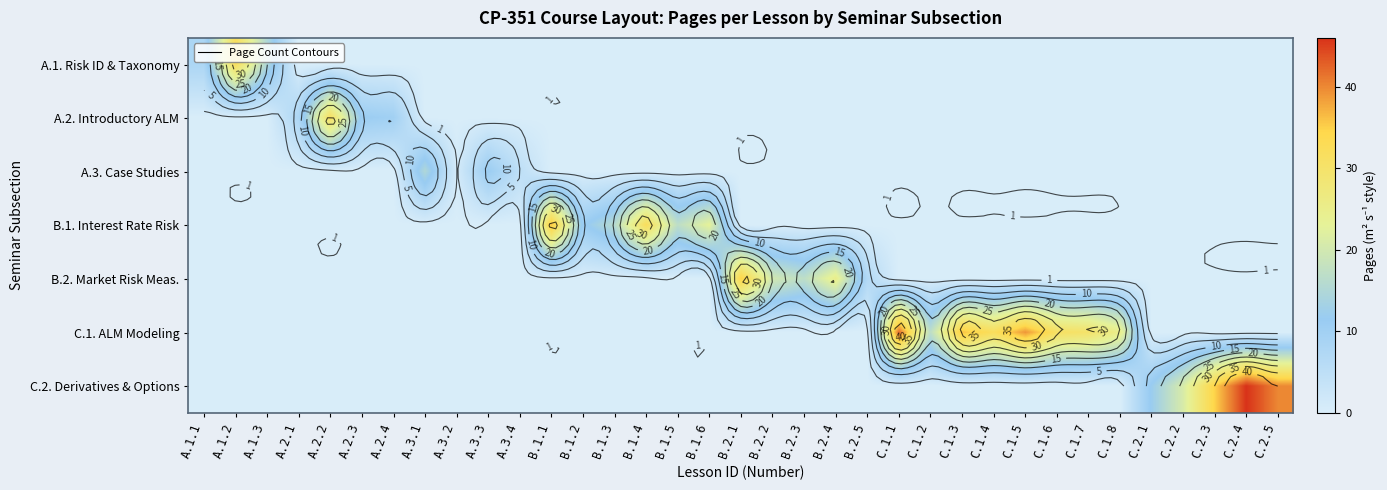

At which category is the sum across all series the highest?

C.2.4